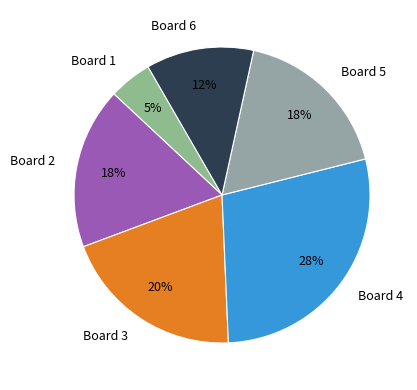

Count the number of slices in the pie.

6